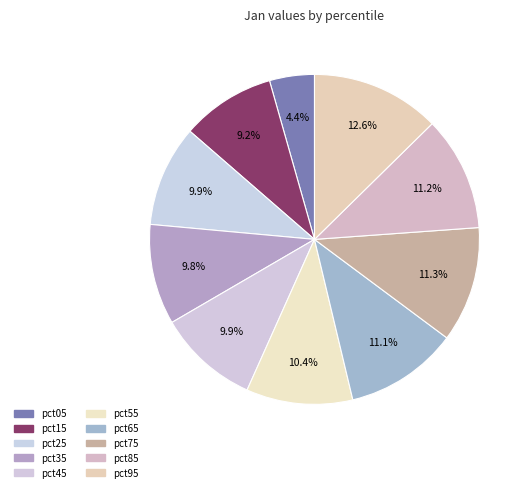

Combined, what portion of the pie is pct35 and pct65?

20.9%